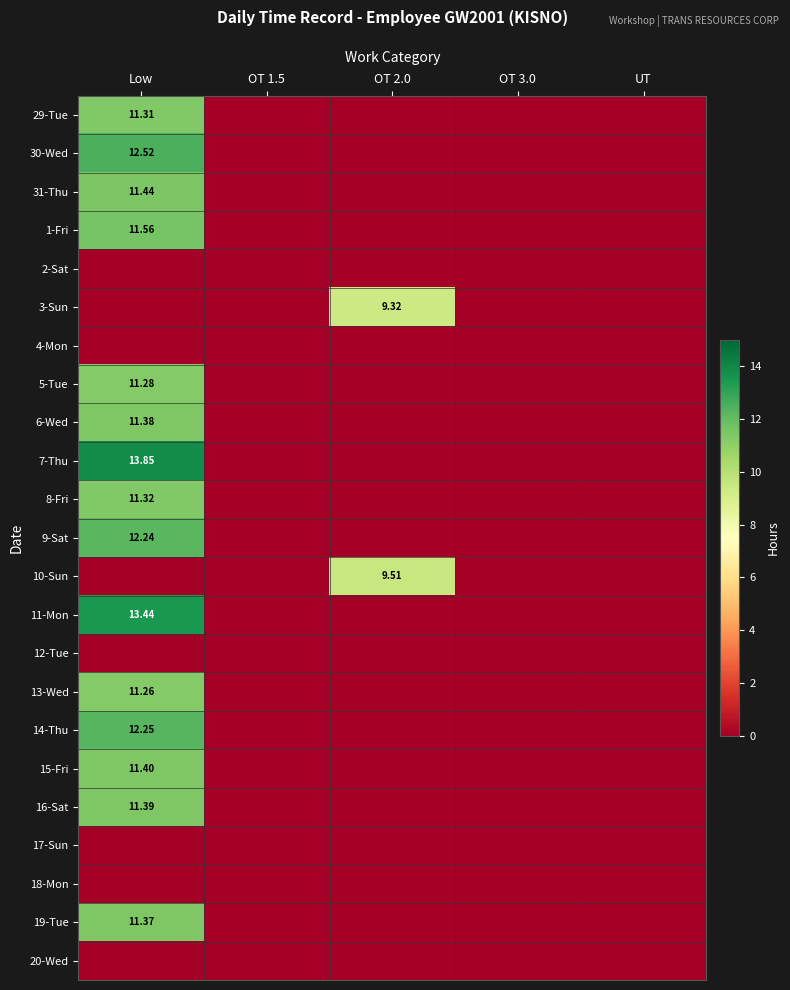

Which series has the largest total across all categories?

7-Thu